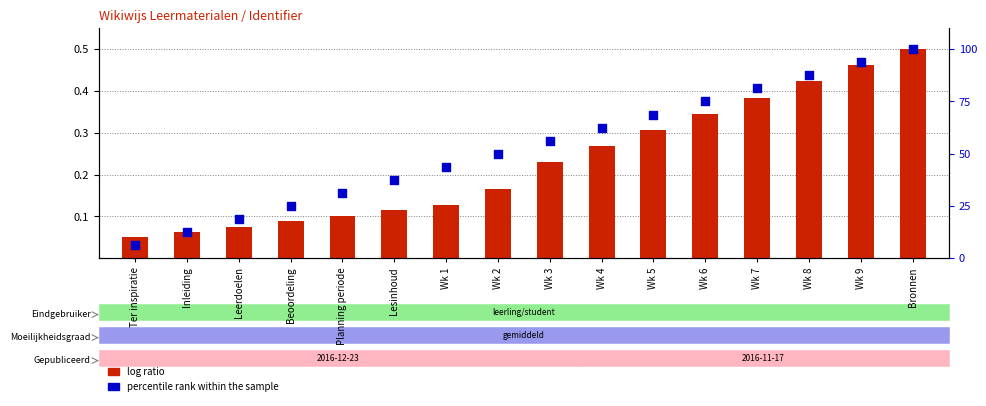

Is the value of percentile rank within the sample at Wk 2 greater than the value of log ratio at Planning periode?

Yes